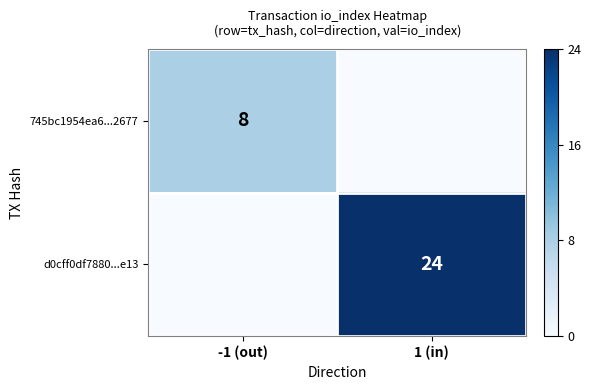

The d0cff0df7880...e13 series shows 24 at 1 (in). True or false?

True